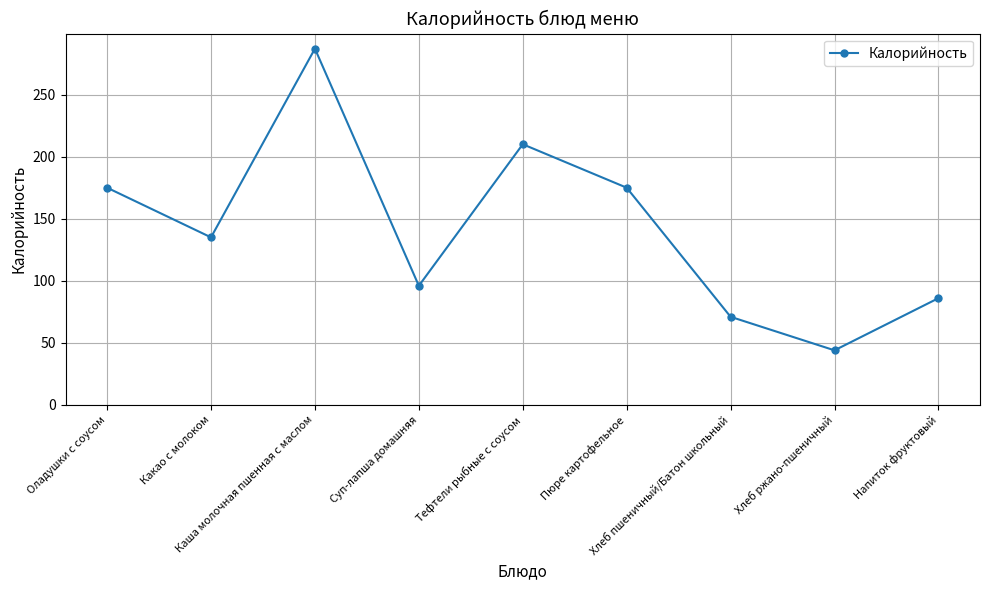

Between Хлеб пшеничный/Батон школьный and Каша молочная пшенная с маслом, which is larger?

Каша молочная пшенная с маслом